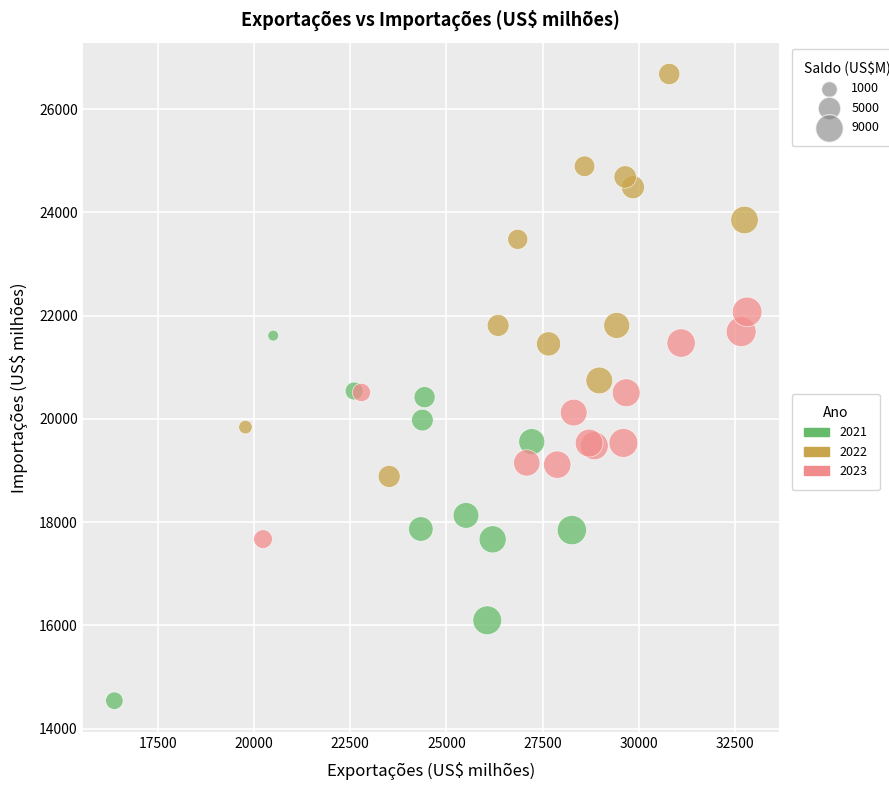

What are all the series names shown in the legend?

2021, 2022, 2023